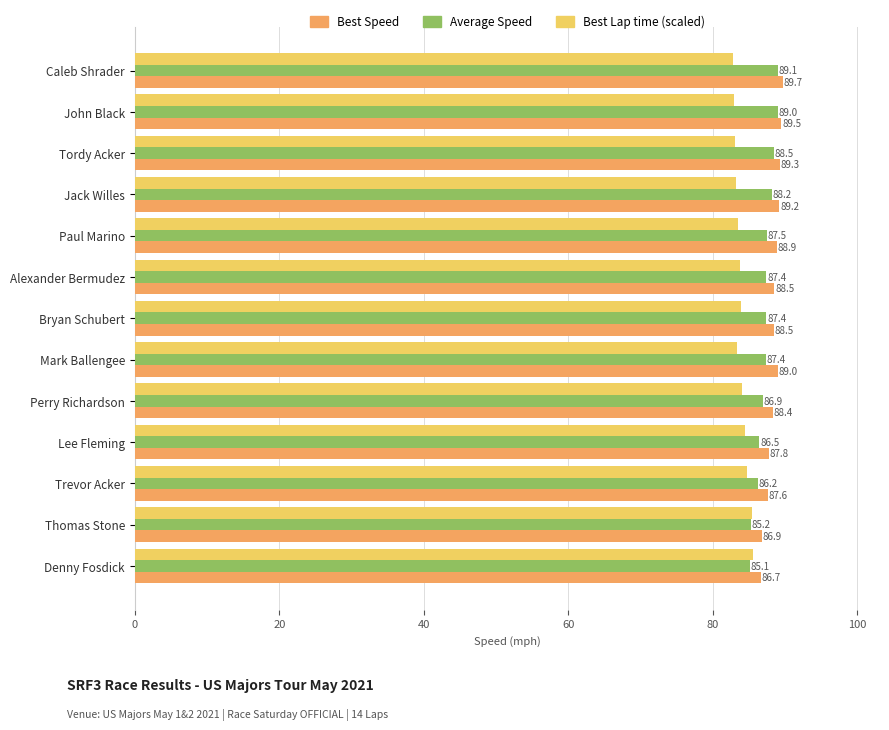

Count the number of data series in this chart.

3